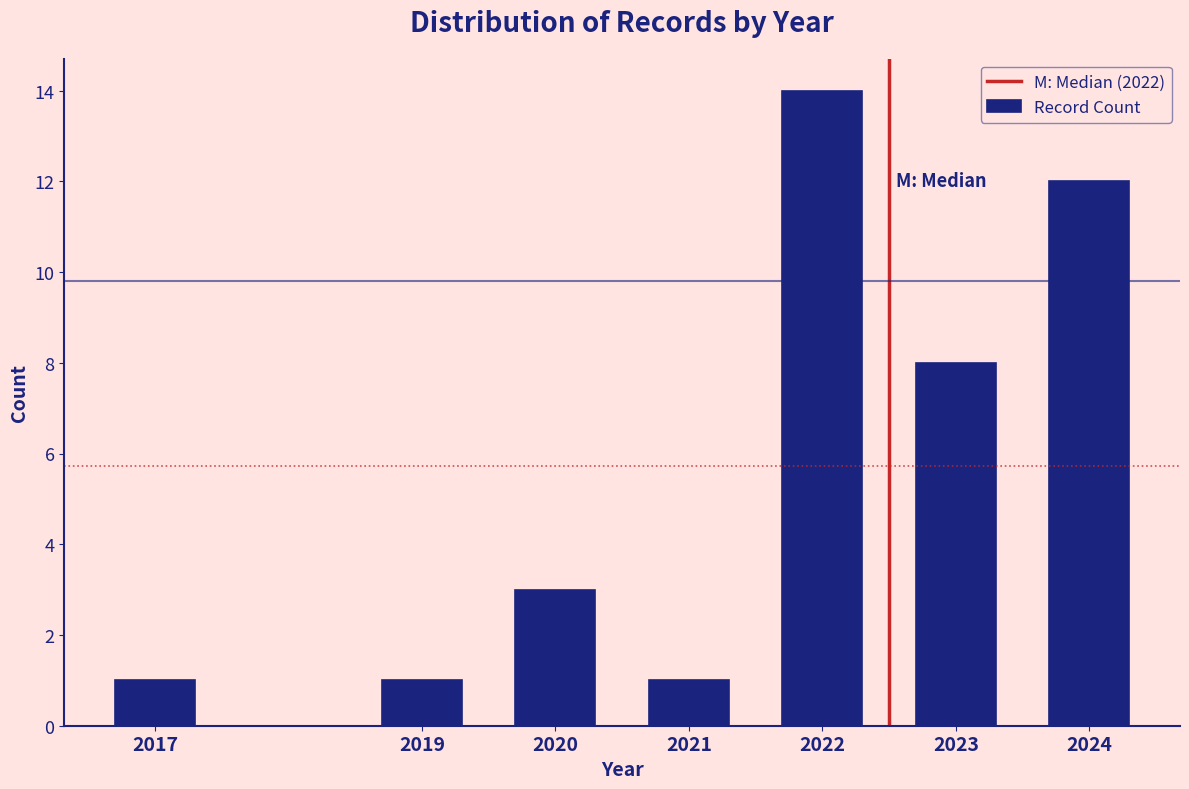

Reading right to left, transcribe all the data shown in this chart.

12	8	14	1	3	1	1